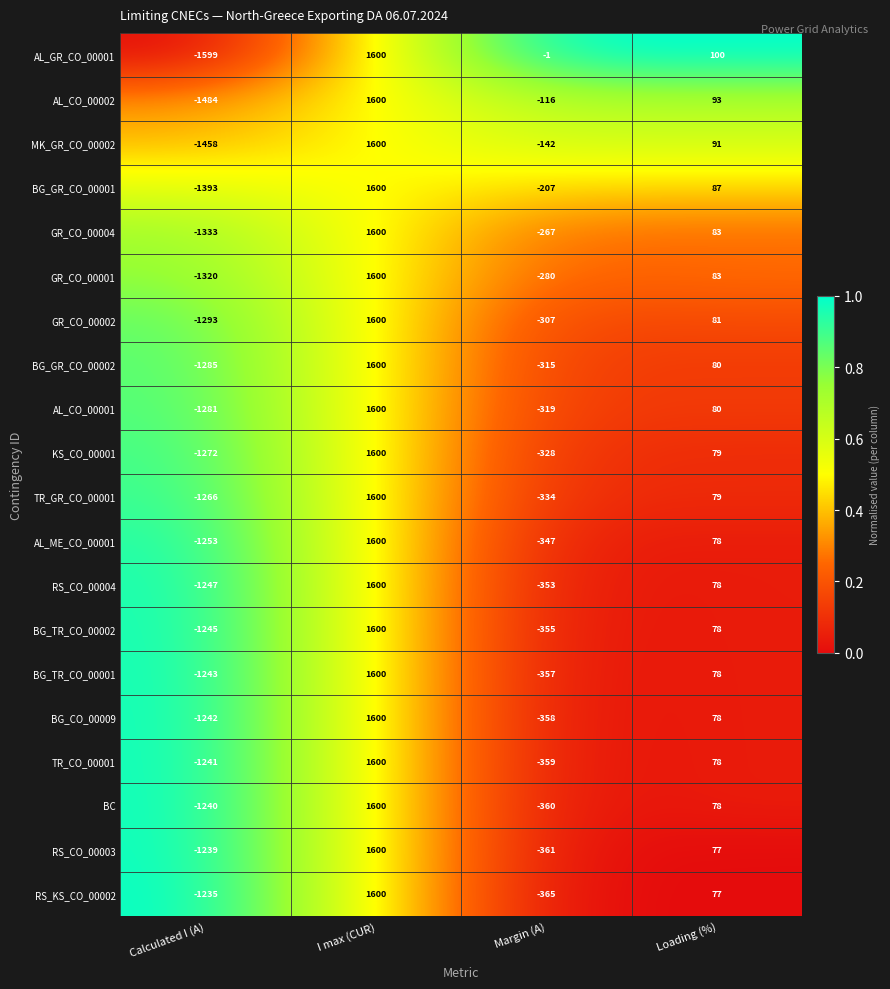

List the labels in order of GR_CO_00001 value, largest first.

I max (CUR), Loading (%), Margin (A), Calculated I (A)